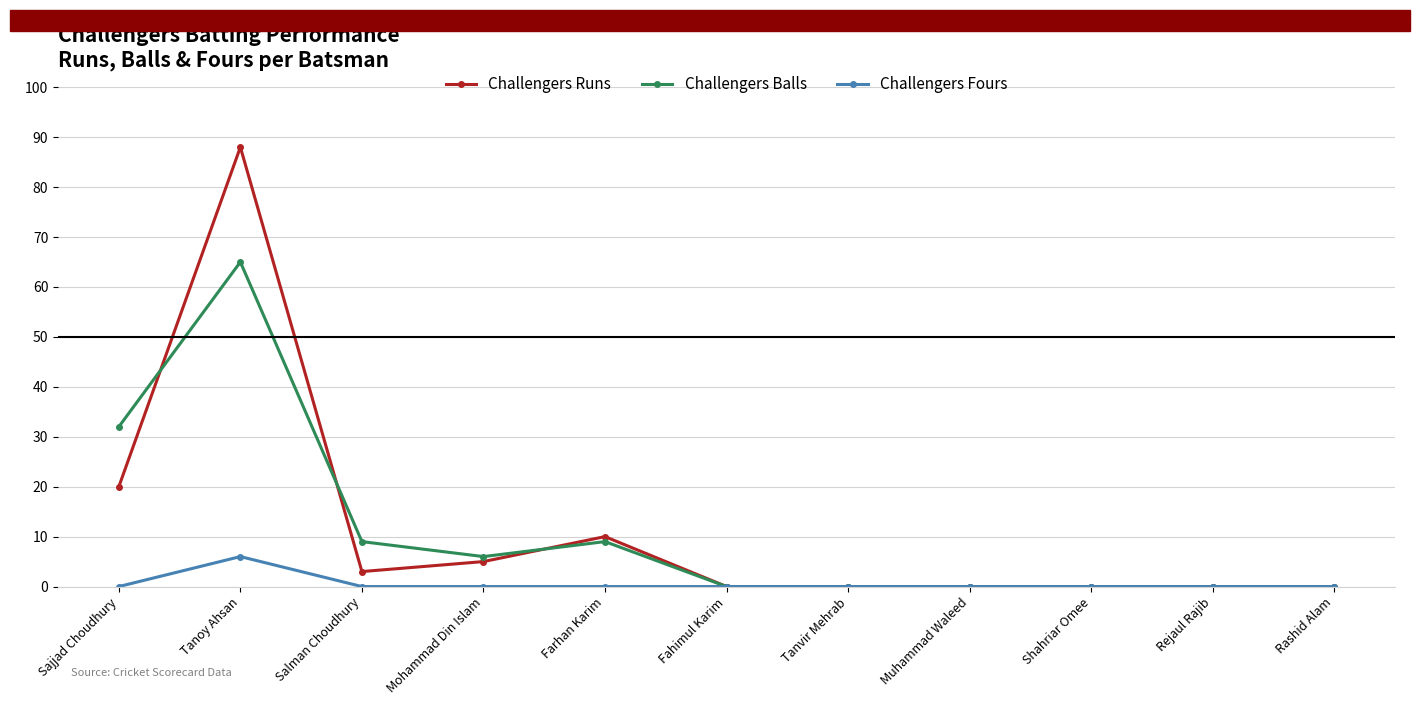

Which series has the largest range (max minus min)?

Challengers Runs